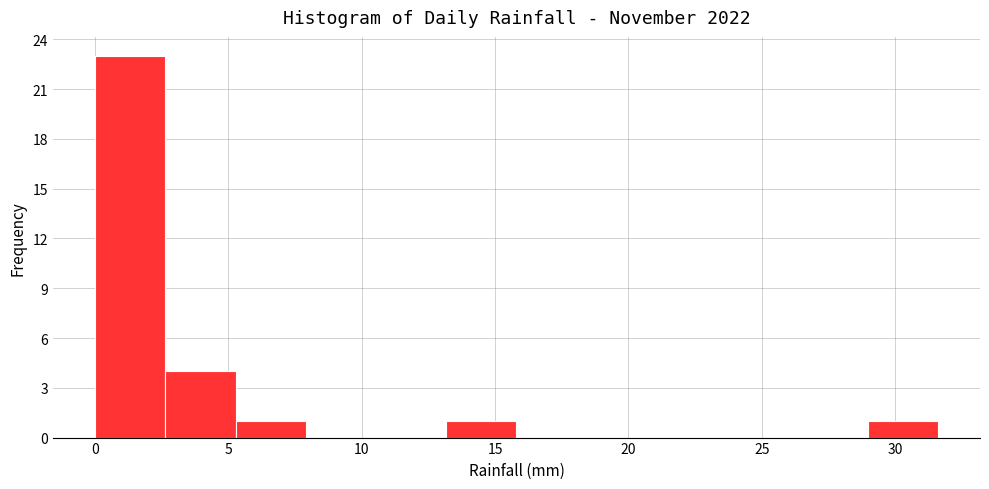

Reading left to right, list every bar in this chart as the range it spans on the x-axis followed by its height. Neither the bar edges nor the heights are printed on the chart, so give them approximately, as read against the axes.

0.0 to 2.5: 23
2.5 to 5.5: 4
5.5 to 8.0: 1
8.0 to 10.5: 0
10.5 to 13.0: 0
13.0 to 16.0: 1
16.0 to 18.5: 0
18.5 to 21.0: 0
21.0 to 23.5: 0
23.5 to 26.5: 0
26.5 to 29.0: 0
29.0 to 31.5: 1